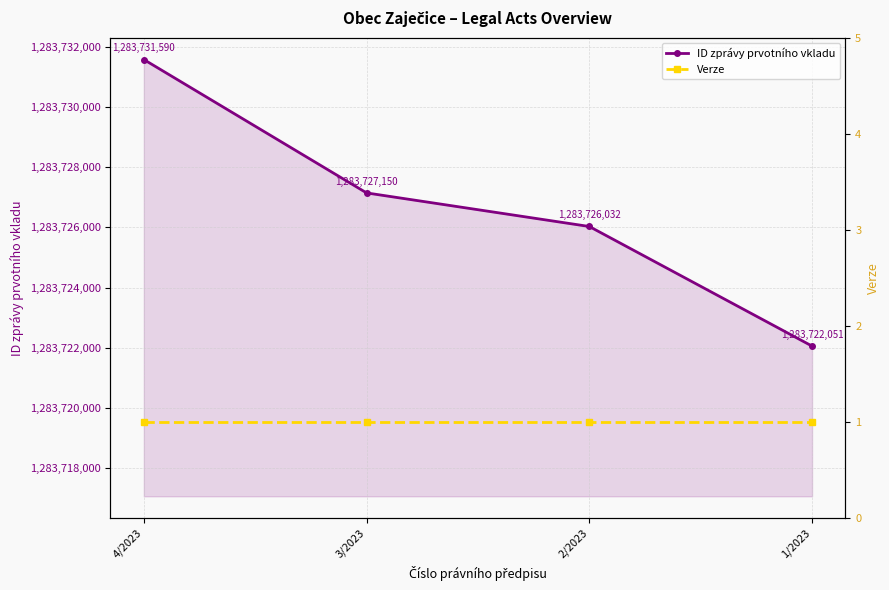

Which category has the lowest value in the ID zprávy prvotního vkladu series?

1/2023